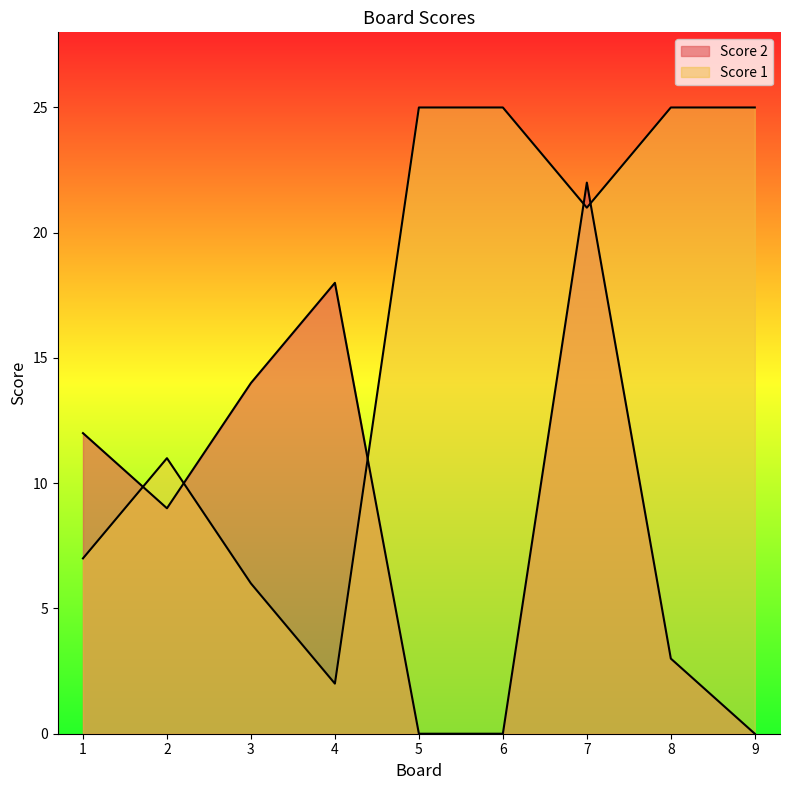

True or false: Score 1 has a value of 44 at 6.

False